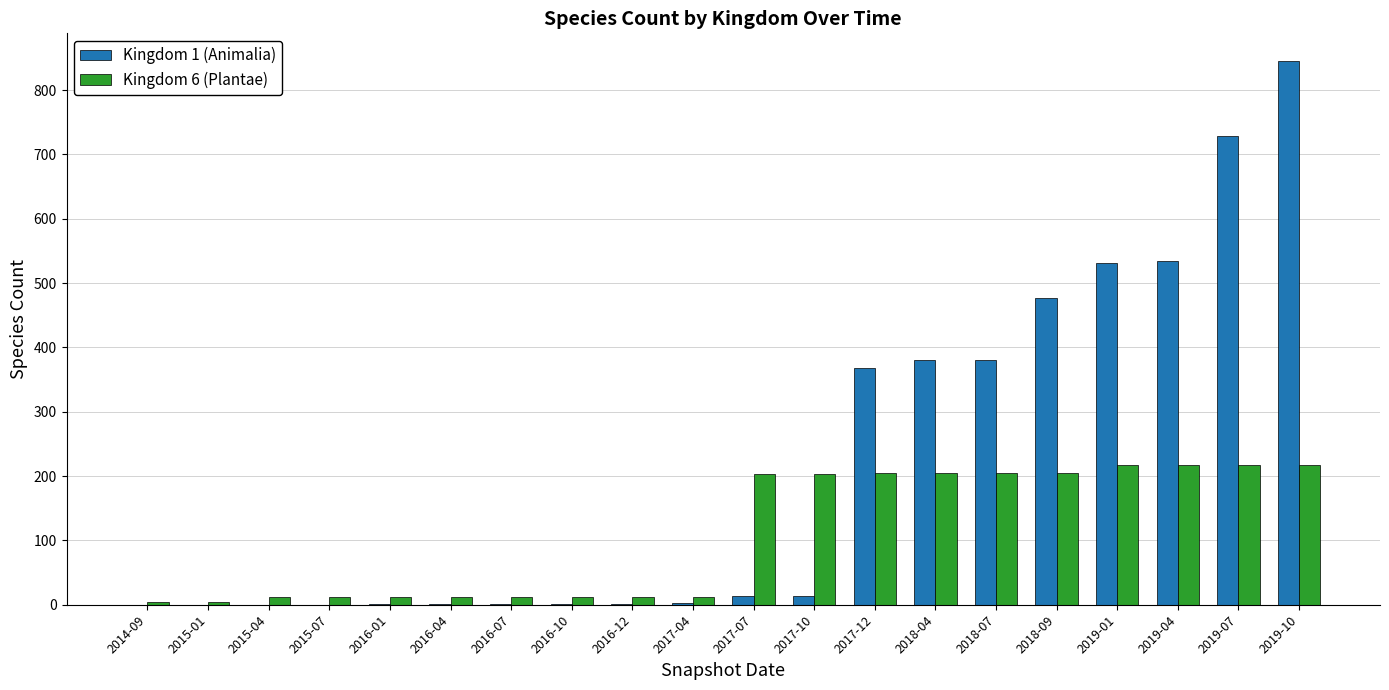

The value of Kingdom 1 (Animalia) at 2019-10 is 1120. True or false?

False